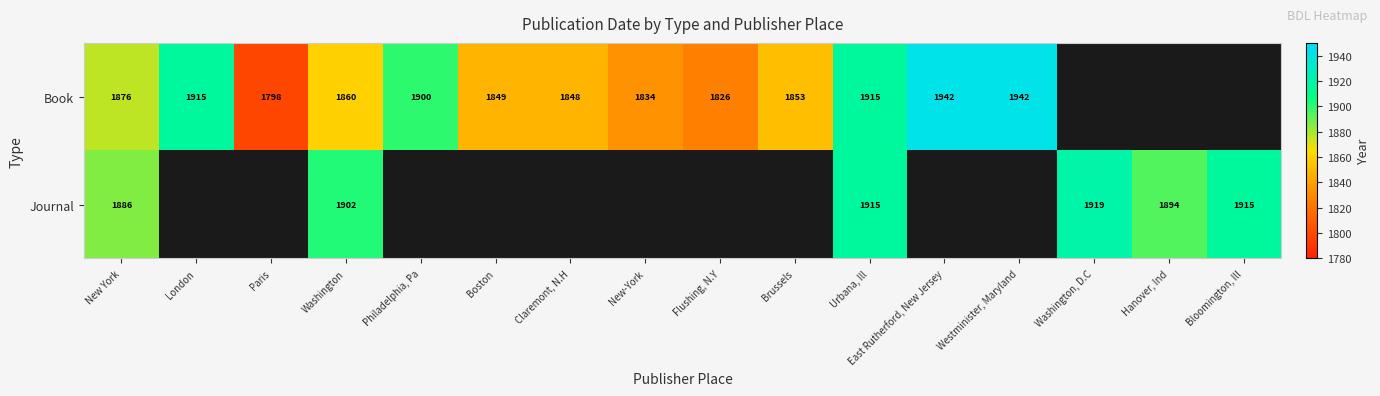

Is it true that Book equals 1014 at Paris?

False